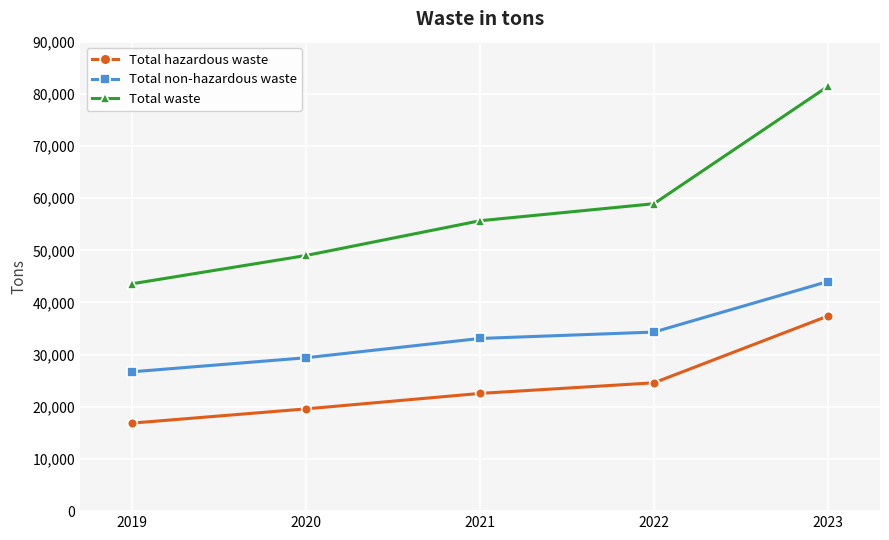

What is the value of the Total non-hazardous waste point at the 4th from the left?

34330